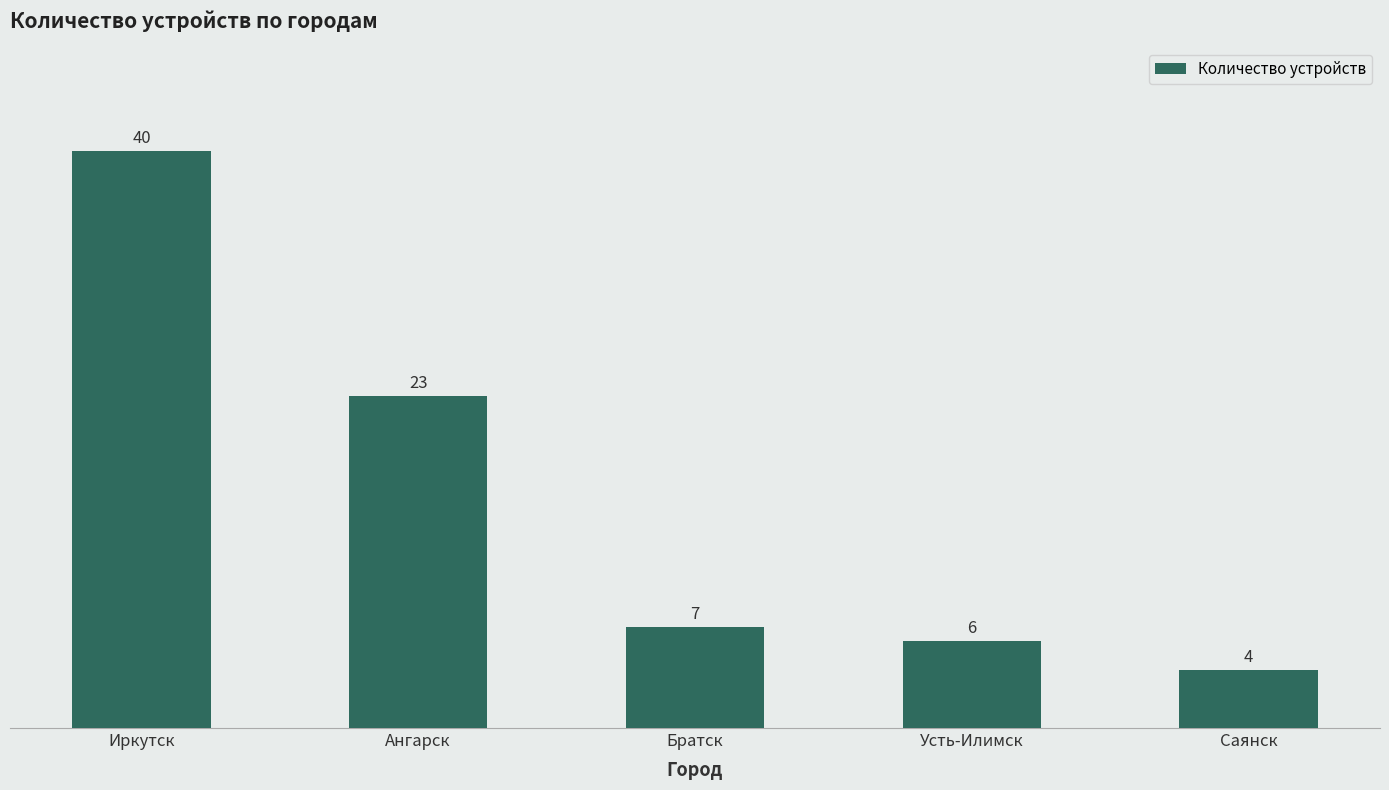

What is the sum of the values at Братск and Ангарск?

30